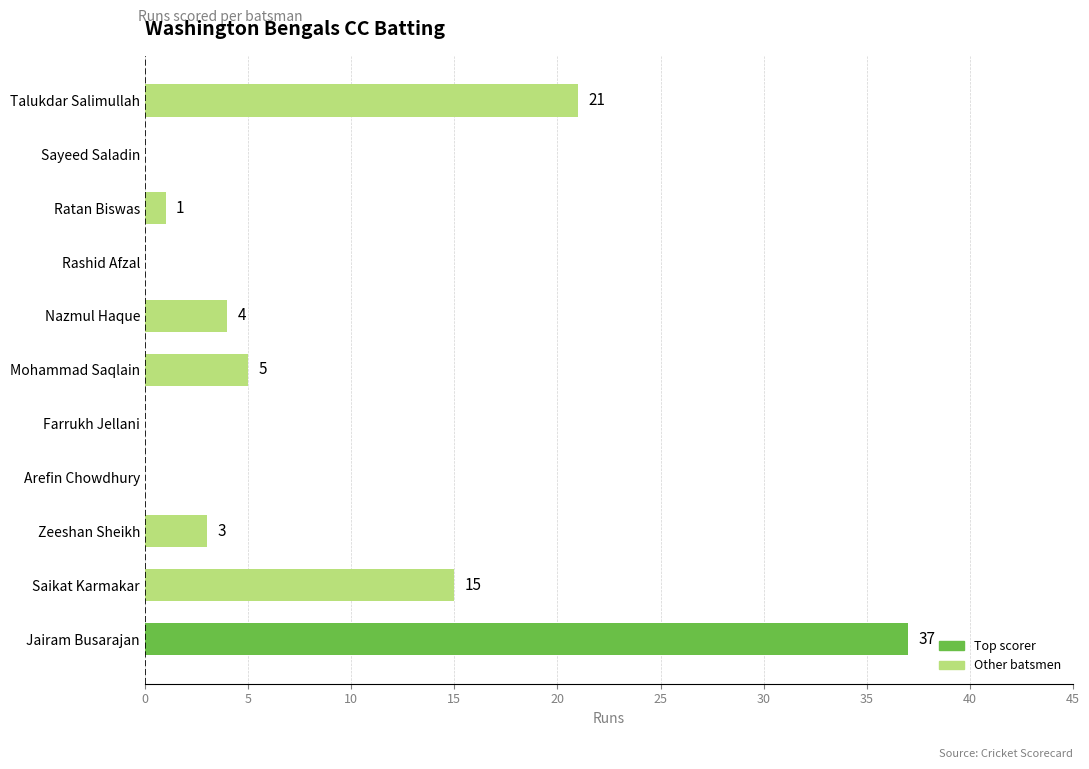

How many positive values are there?

7